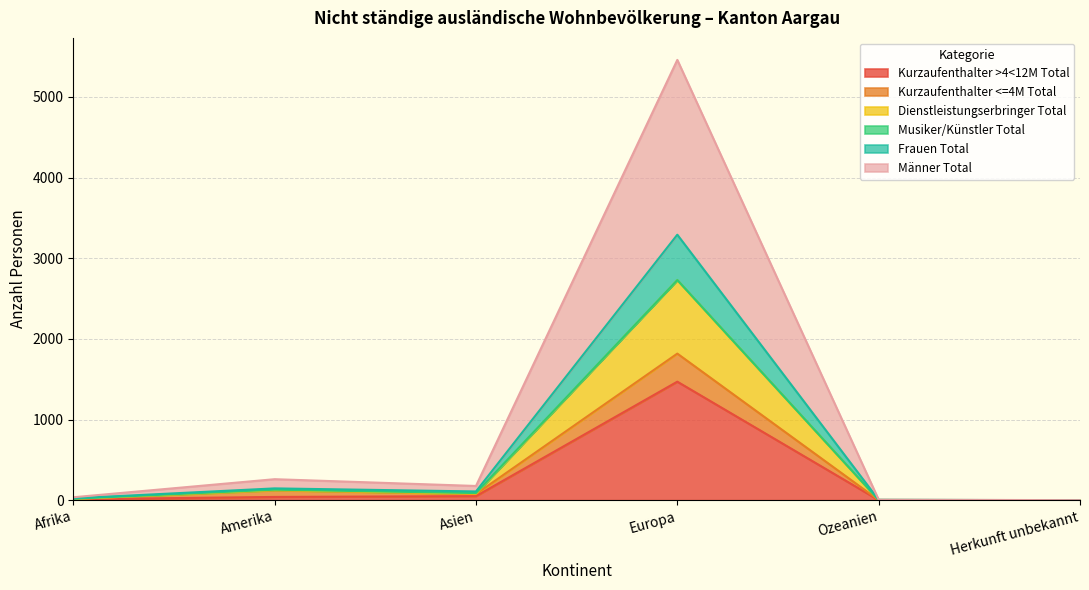

What is the difference between the Frauen Total values at Ozeanien and Herkunft unbekannt?

2